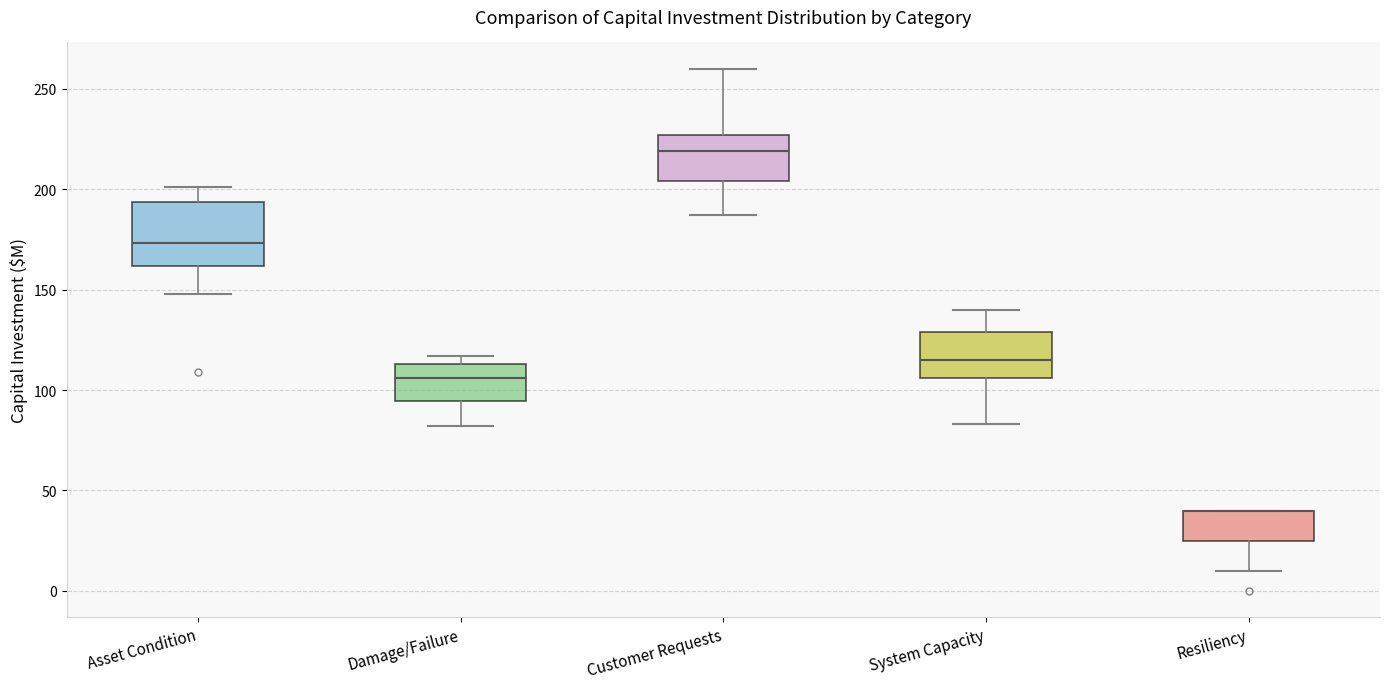

Reading left to right, transcribe this box plot: for each box, give where its median line is, the range the box spans, and where its two whiskers end, as read against the y-axis. The values are not printed on the chart, so give them approximately, as read against the axis.

Asset Condition: median 175, box 160 to 195, whiskers 150 to 200
Damage/Failure: median 105, box 95 to 115, whiskers 80 to 115 (just above the box's upper edge)
Customer Requests: median 220, box 205 to 225, whiskers 185 to 260
System Capacity: median 115, box 105 to 130, whiskers 85 to 140
Resiliency: median 40 (drawn on the box's upper edge), box 25 to 40, whiskers 10 to 40